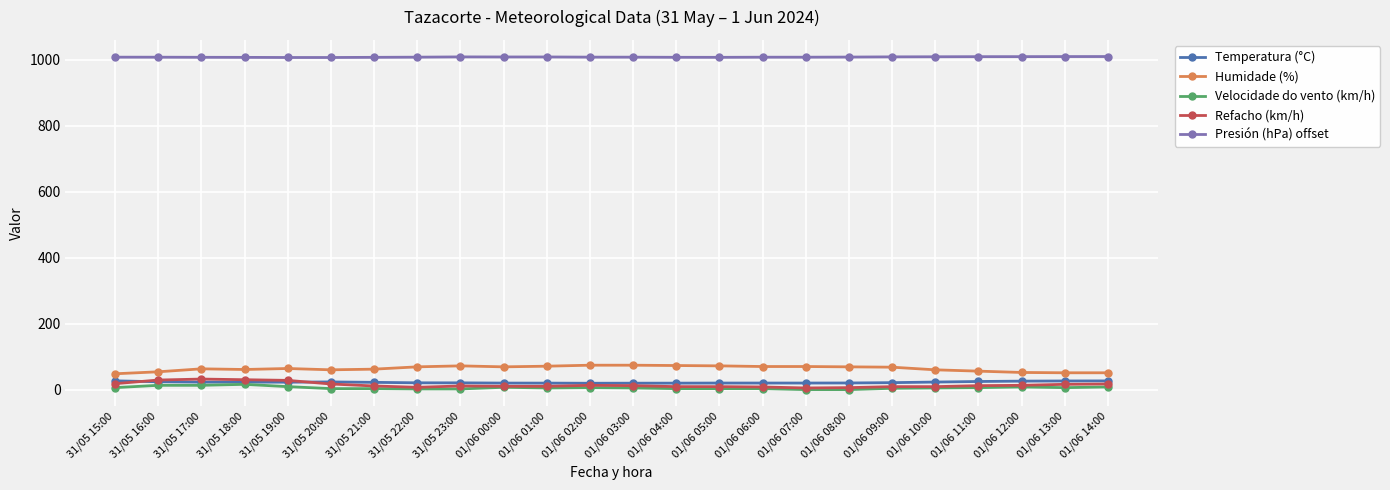

What is the label of the 13th point from the left?

01/06 03:00